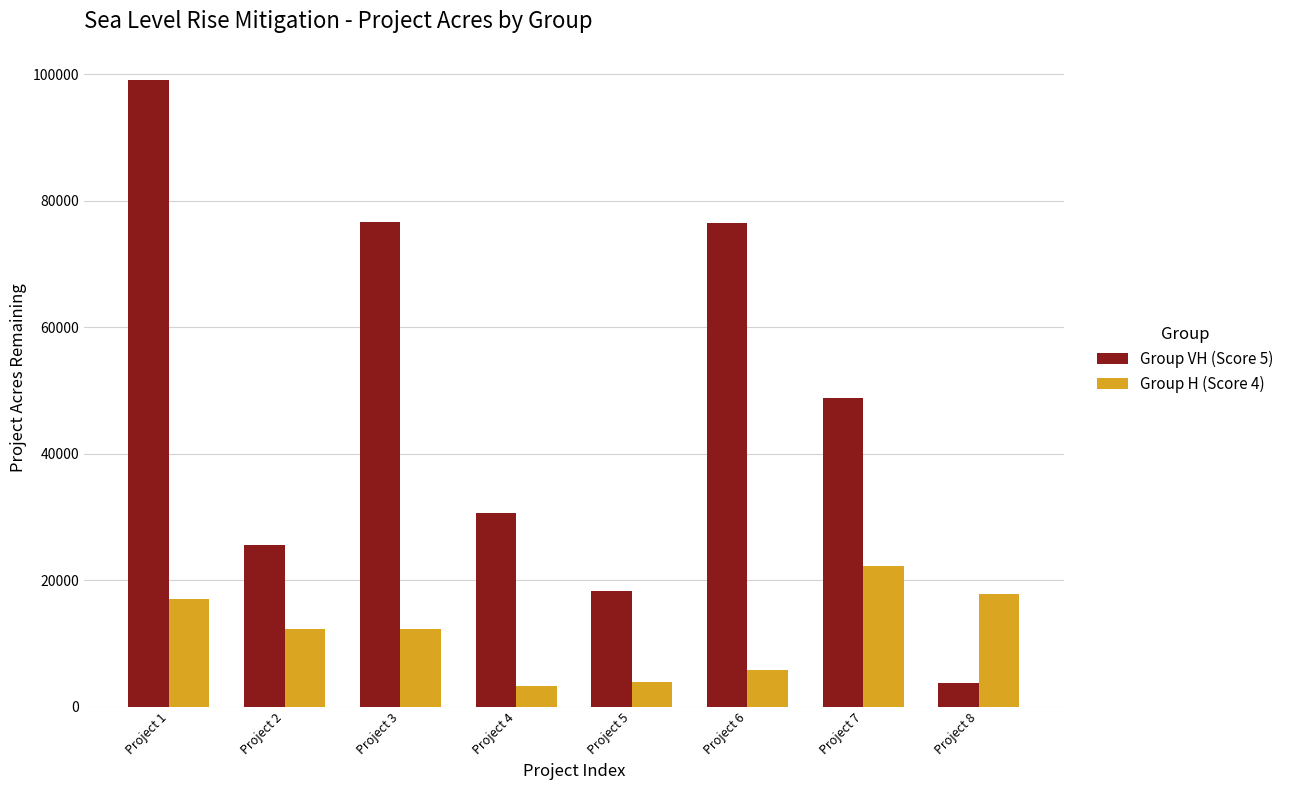

What is the lowest value of the Group H (Score 4) series?

3392.9